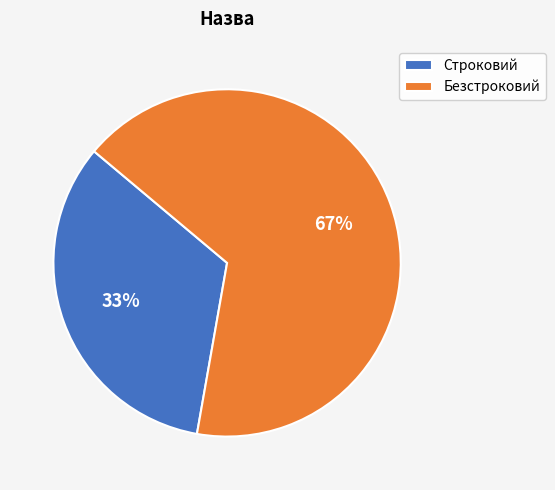

To the nearest percent, what is the average slice percentage?

50%